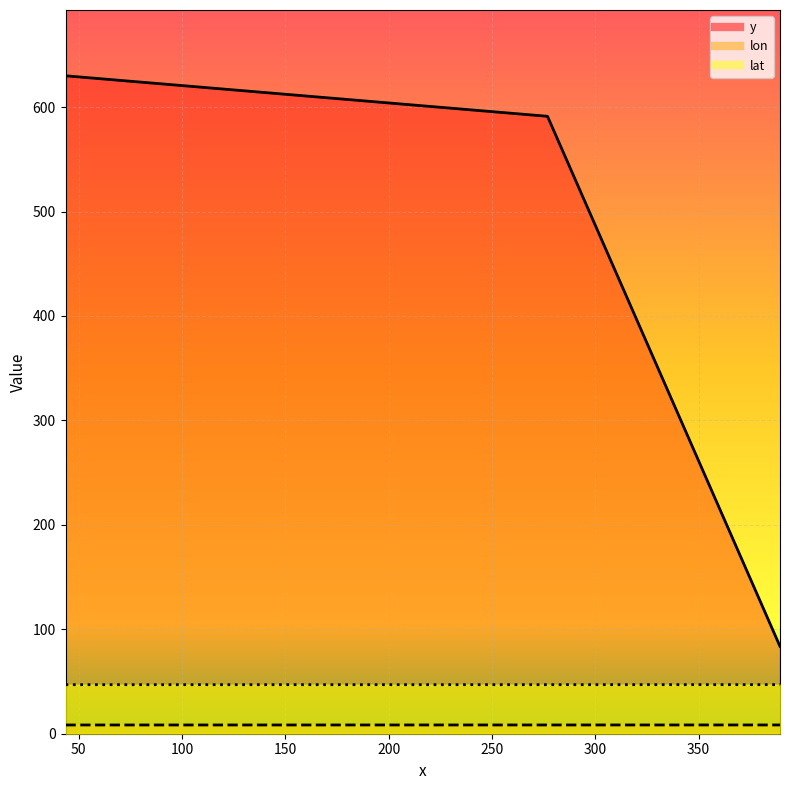

List the labels in order of lon value, smallest first.

43.716666666565, 276.8619047618, 389.34047619047